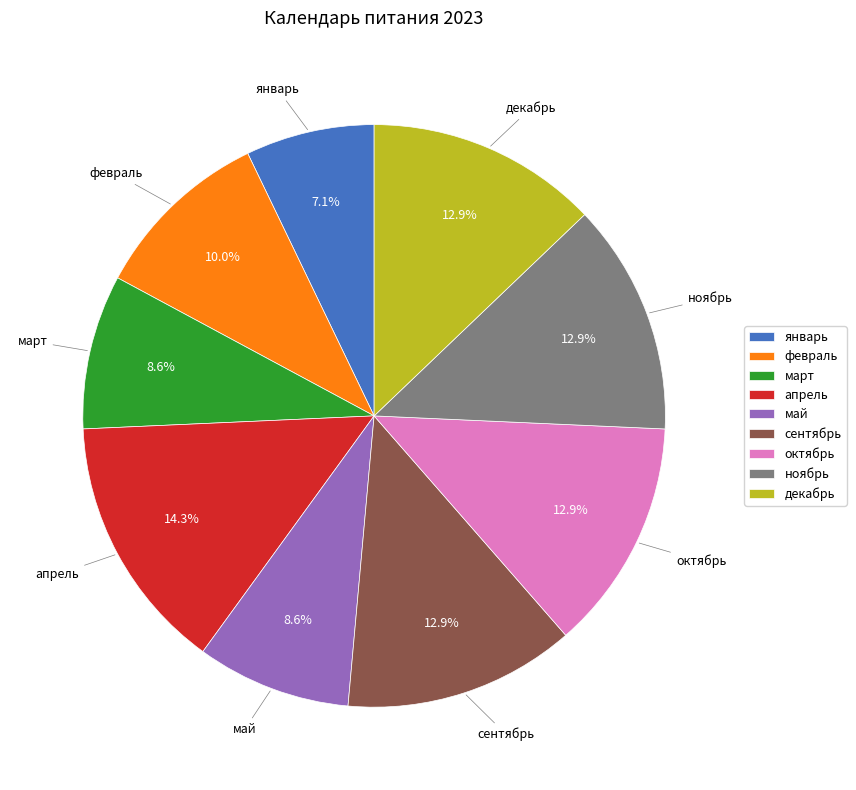

What is the ratio of the value at январь to the value at декабрь?

0.6